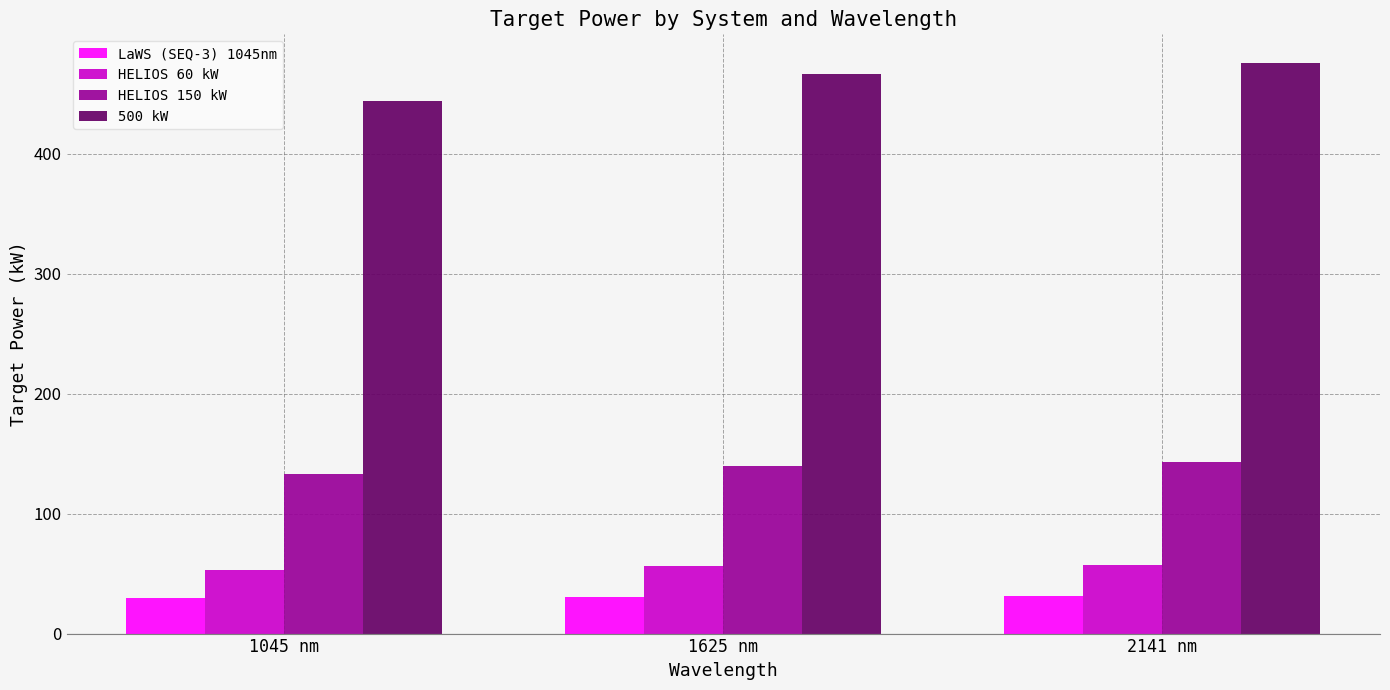

What are all the series names shown in the legend?

LaWS (SEQ-3) 1045nm, HELIOS 60 kW, HELIOS 150 kW, 500 kW